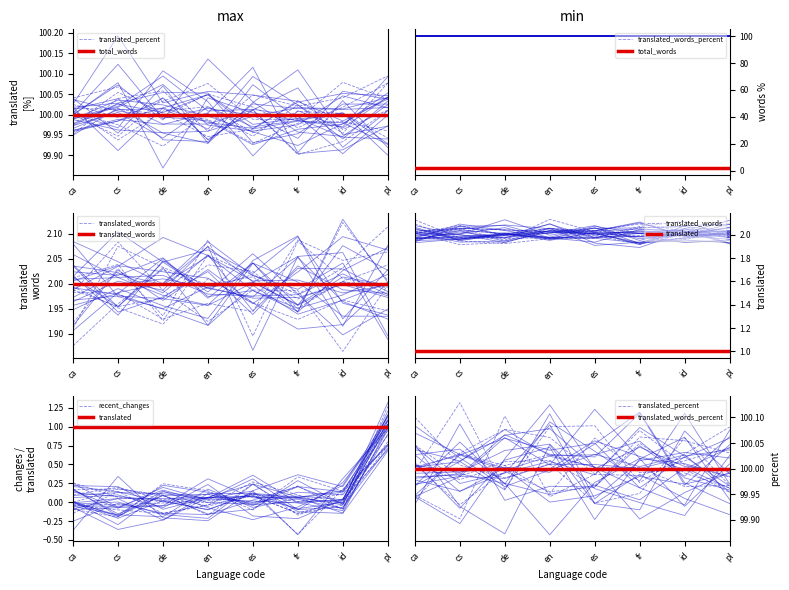

The value of translated at pl is 0. True or false?

False